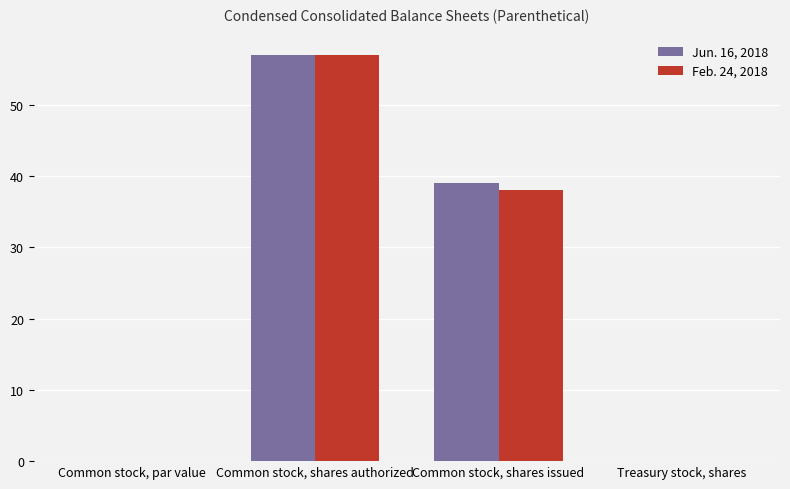

Is the value of Feb. 24, 2018 at Common stock, shares issued greater than the value of Jun. 16, 2018 at Treasury stock, shares?

Yes